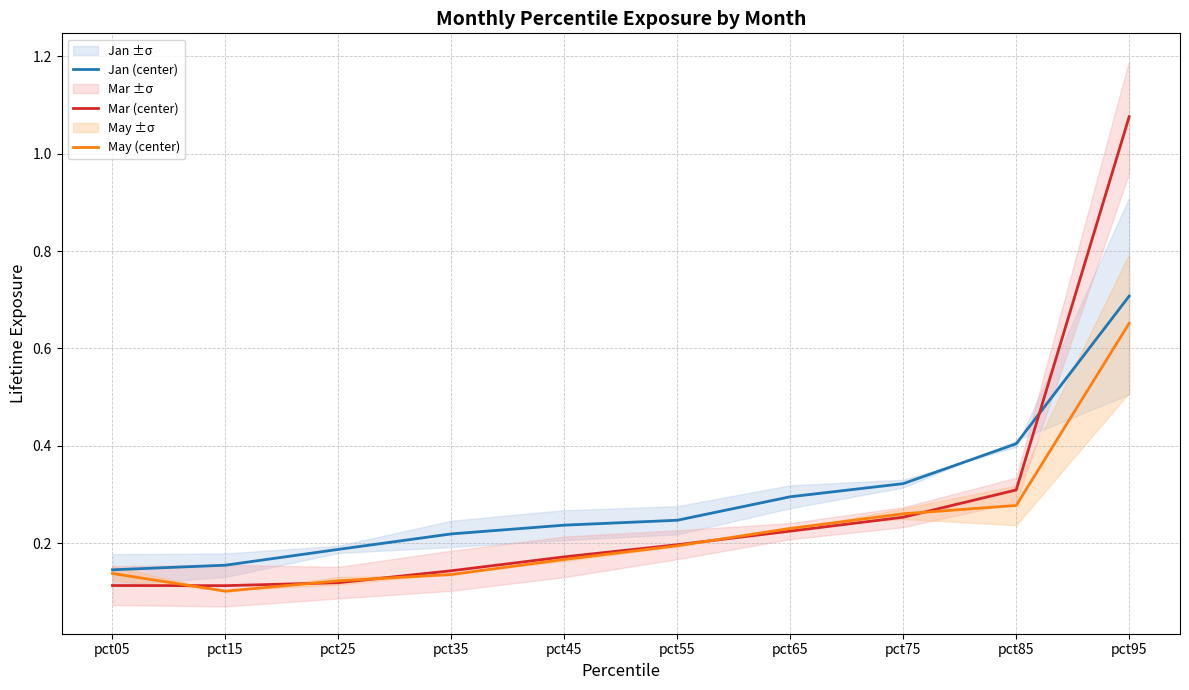

Count the May (center) values in the range 0 to 1.

10